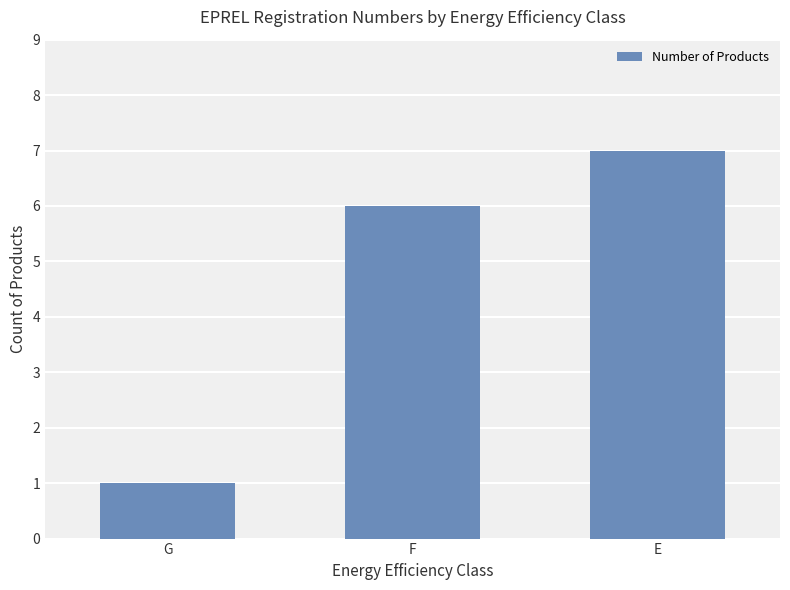

What is the average value?

5